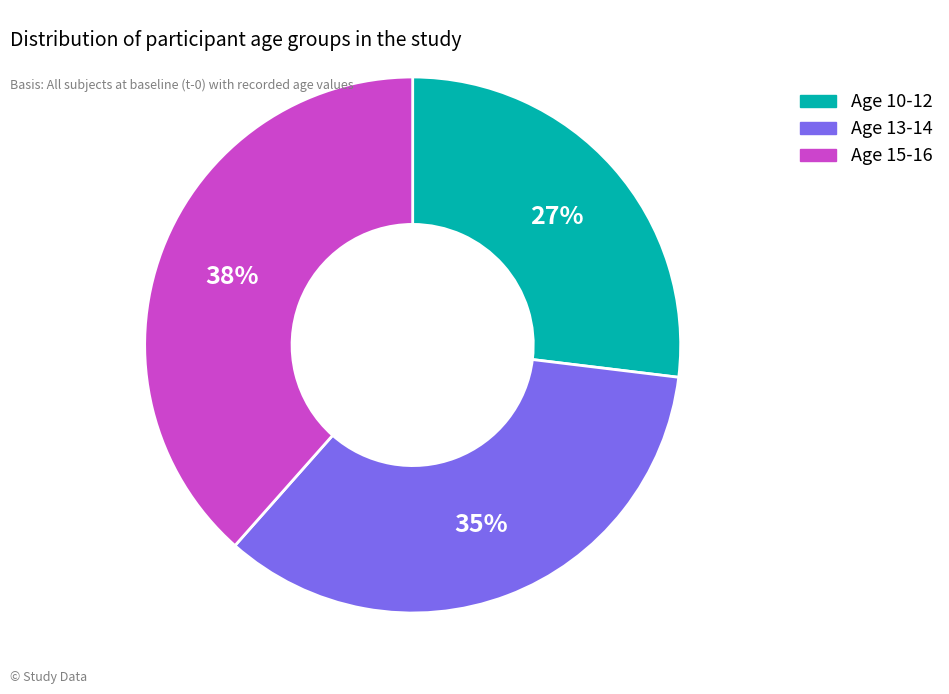

Approximately how many times larger is the value at Age 15-16 compared to Age 13-14?

1.1